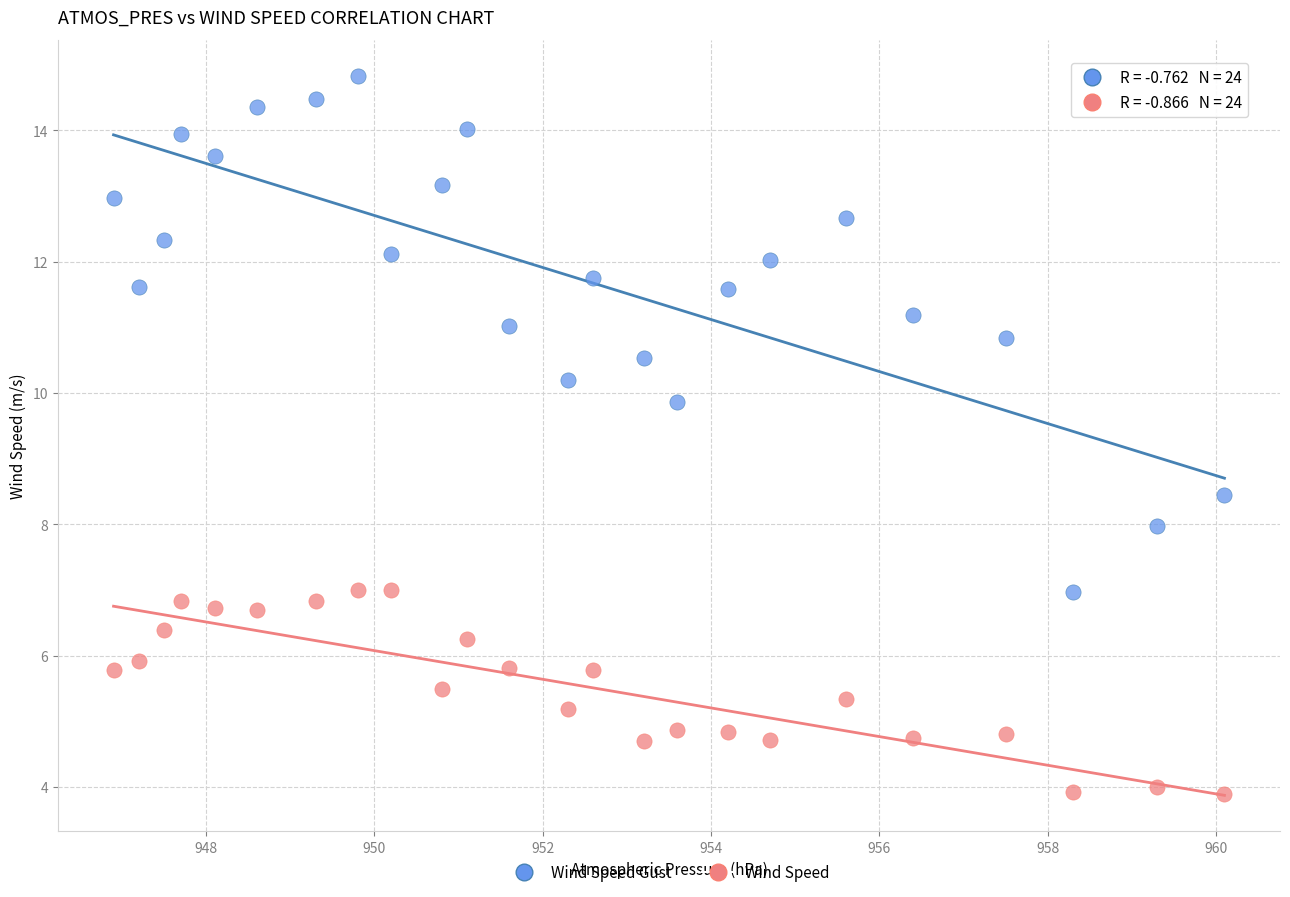

What is the X range (max minus min) for the scatter plot?

13.2